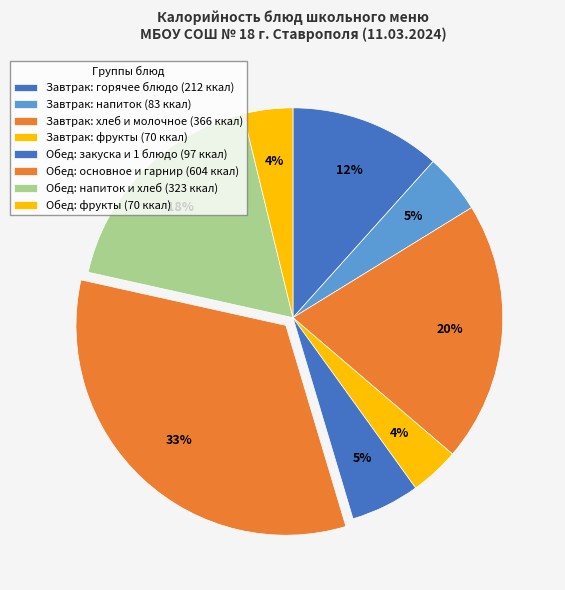

How many segments does this pie chart have?

8